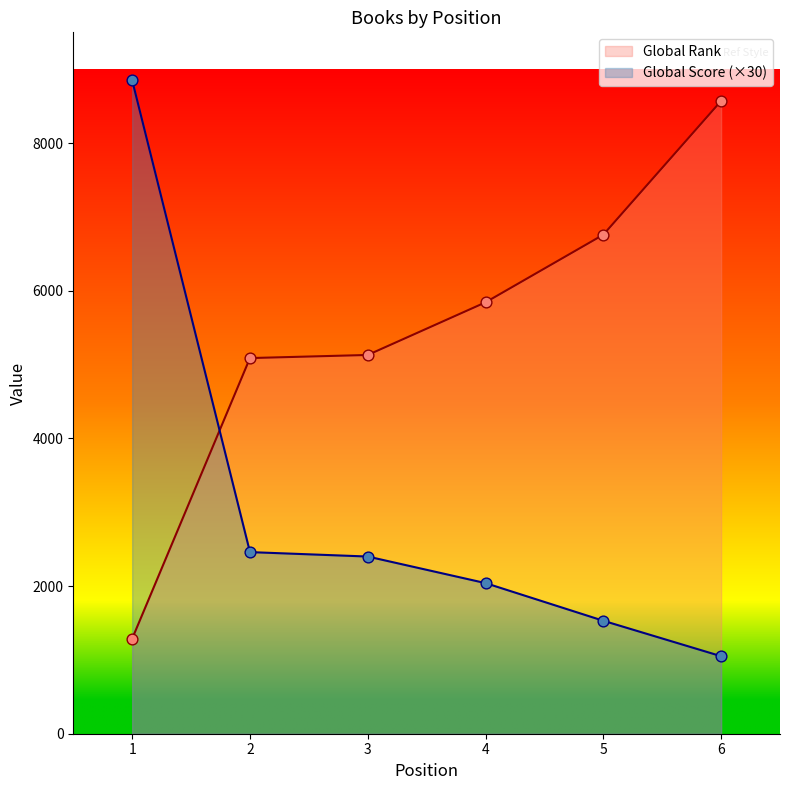

What are all the series names shown in the legend?

Global Rank, Global Score (×30)